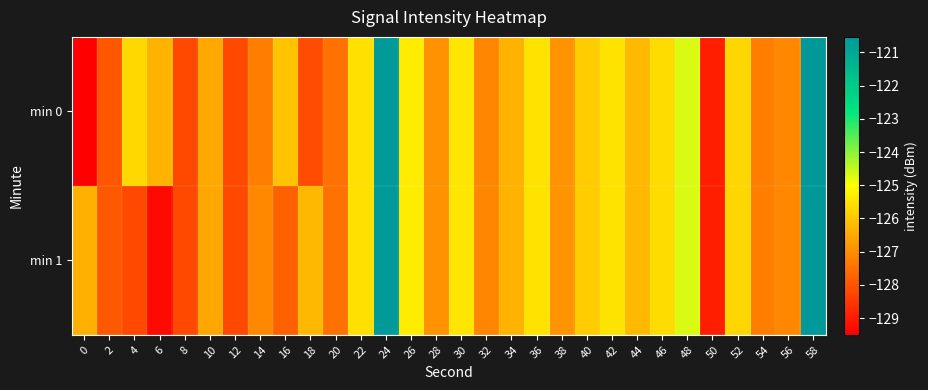

What is the total value across all series at 50?

-257.9